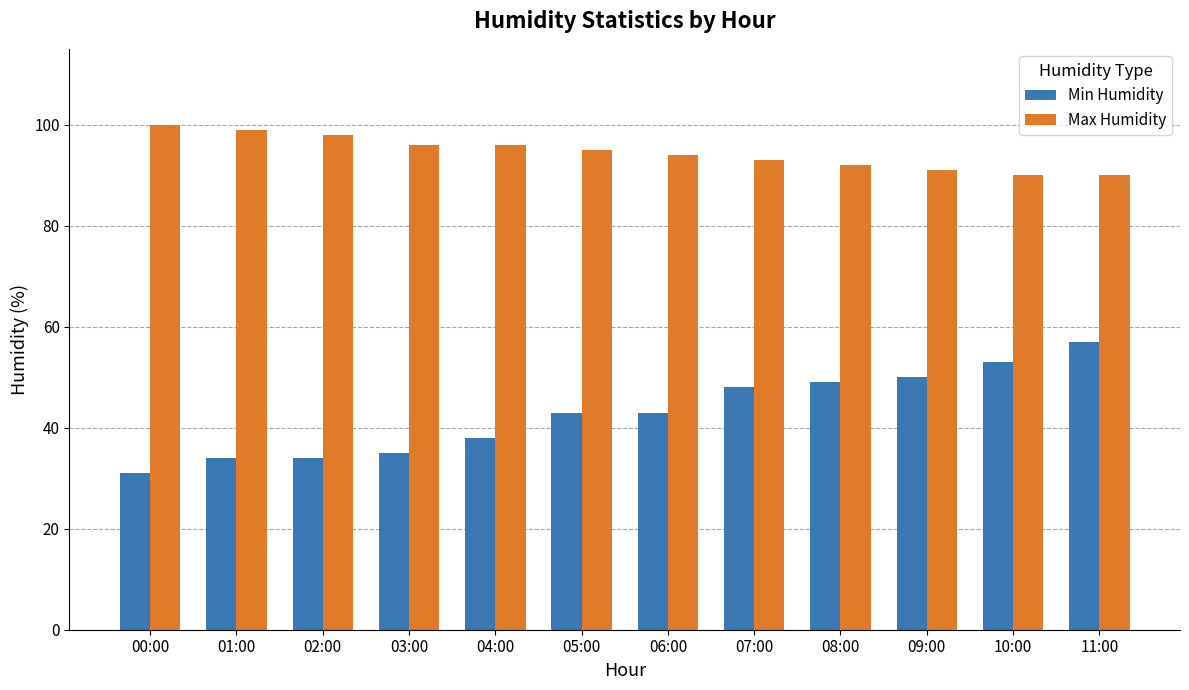

What is the difference between the highest and lowest values at 04:00?

58